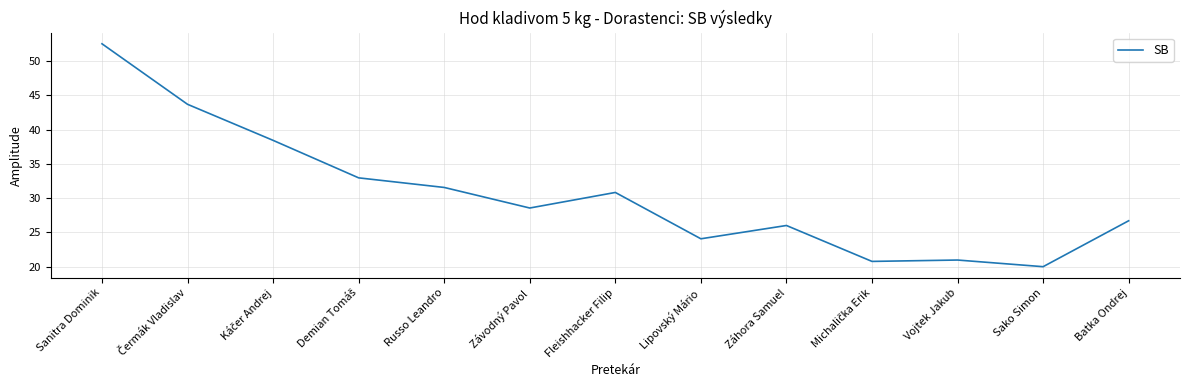

Read the value at Vojtek Jakub.

21.0